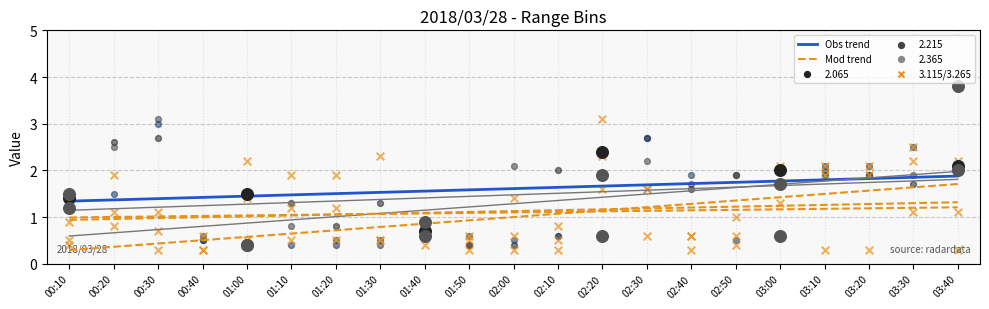

At how many categories does at least one series exceed 3?

3